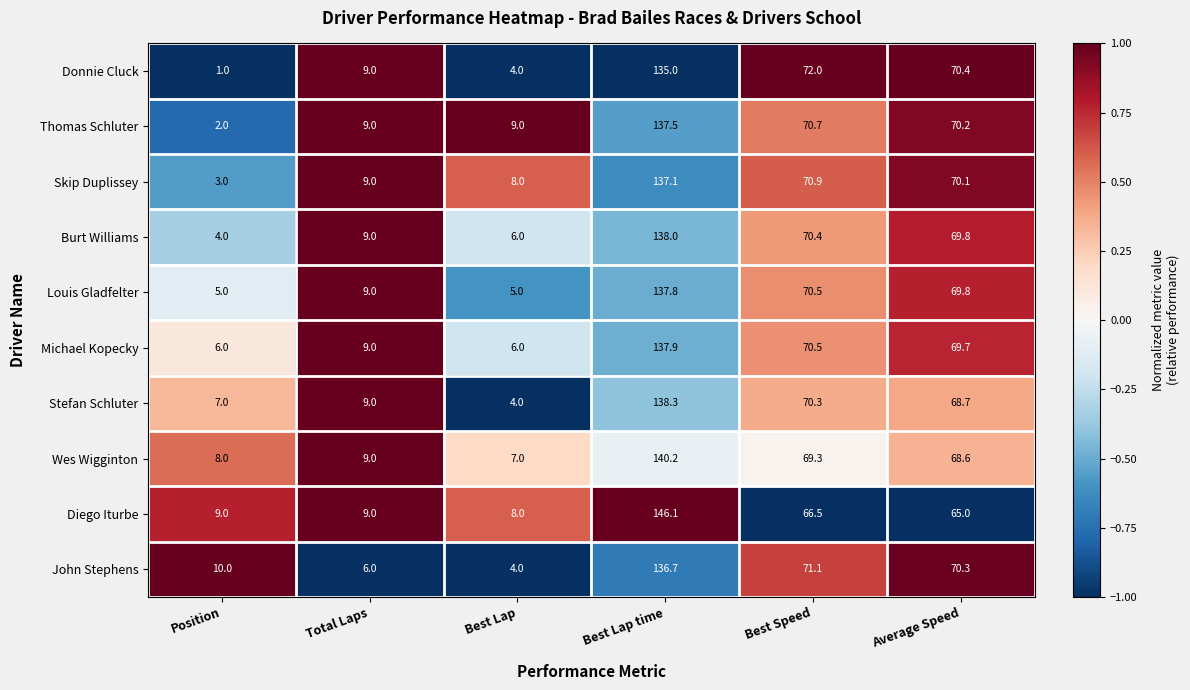

What is the difference between the second highest and minimum values in the John Stephens series?

67.1